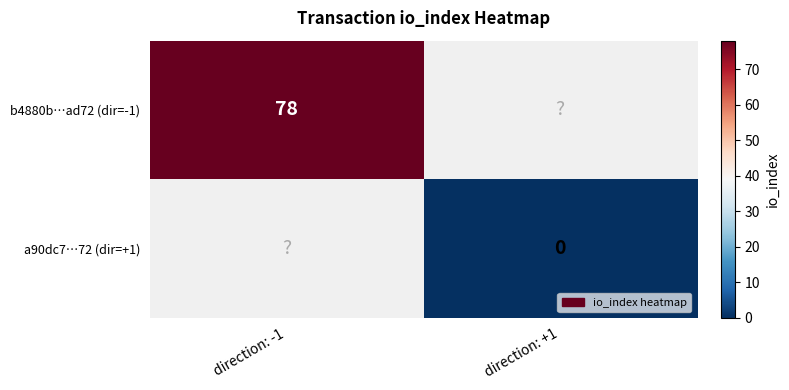

The value of b4880b…ad72 (dir=-1) at direction: -1 is 33. True or false?

False